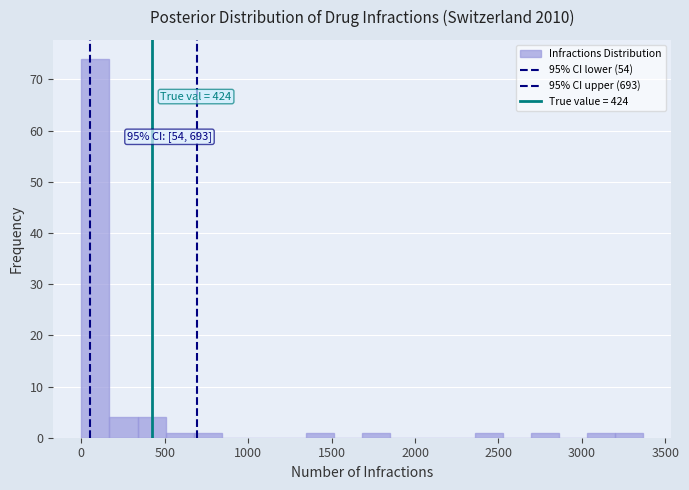

Around what value on the x-axis is the tallest bar? Give the approximate position of its centre, as read against the axis.

100